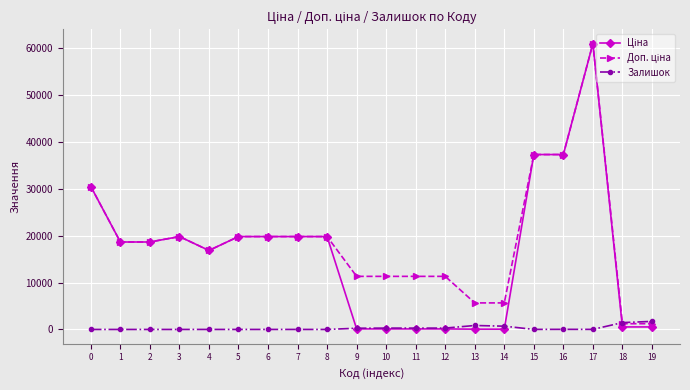

What is the greatest value displayed?

61024.7